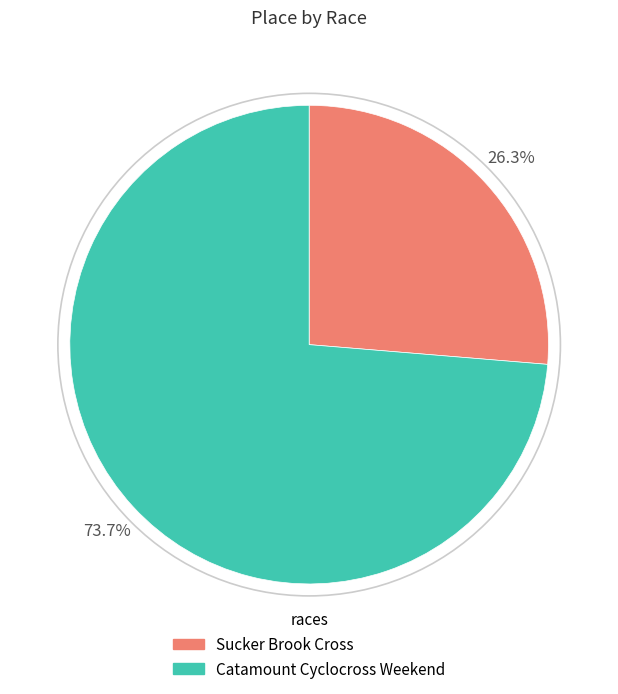

What is the ratio of the value at Catamount Cyclocross Weekend to the value at Sucker Brook Cross?

2.8